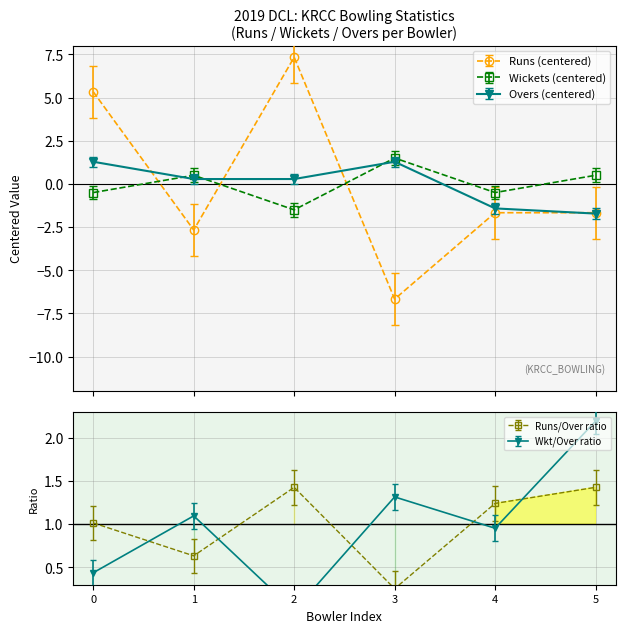

How many series are shown in this chart?

3